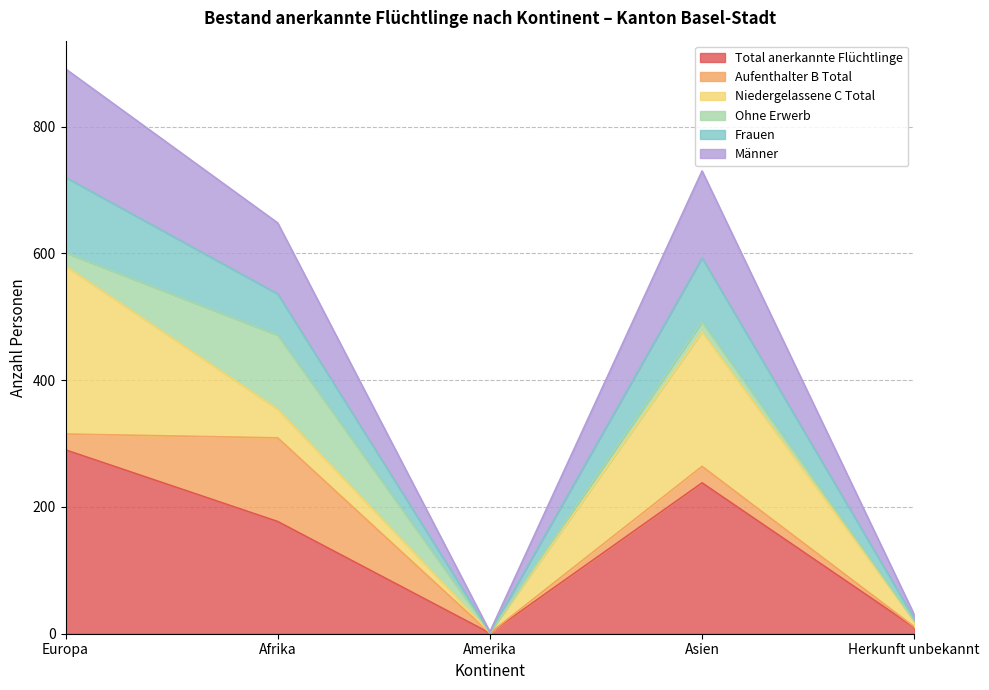

Where is the first local maximum for Total anerkannte Flüchtlinge?

Asien